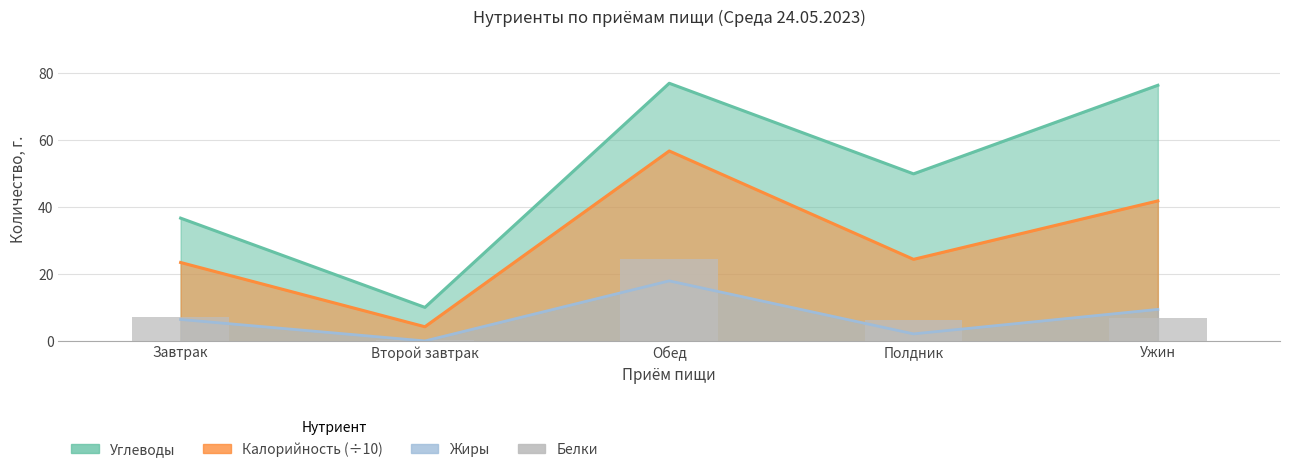

The chart shows a value of 24.6 at Обед. True or false?

True